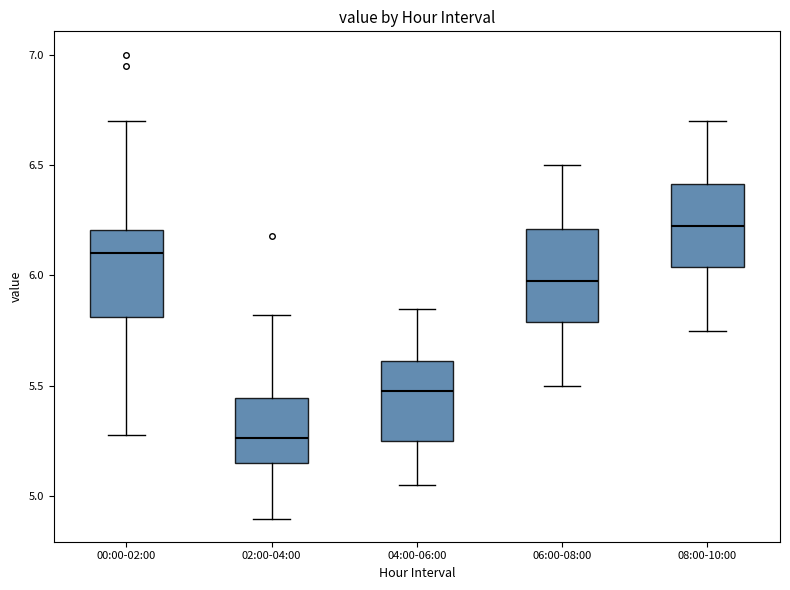

Where is the lower edge of the box for 08:00-10:00 on the y-axis? The values are not printed on the chart, so give them approximately, as read against the axis.

6.05